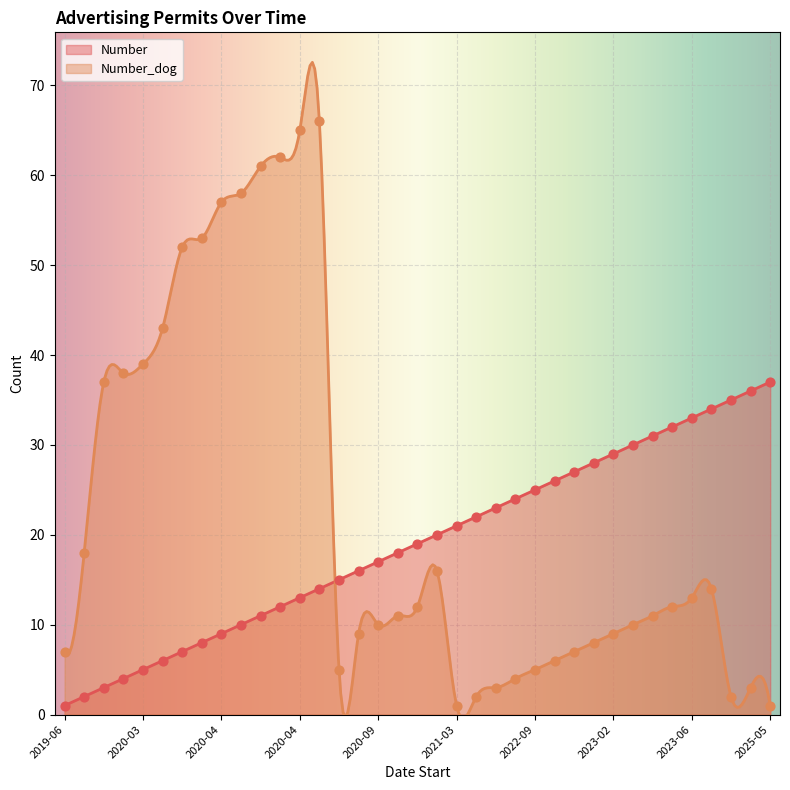

At how many categories does at least one series exceed 34?

15